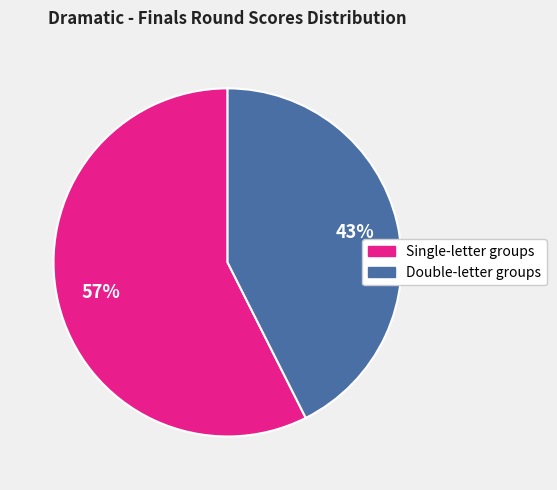

Is there any slice that represents more than half of the pie?

Yes